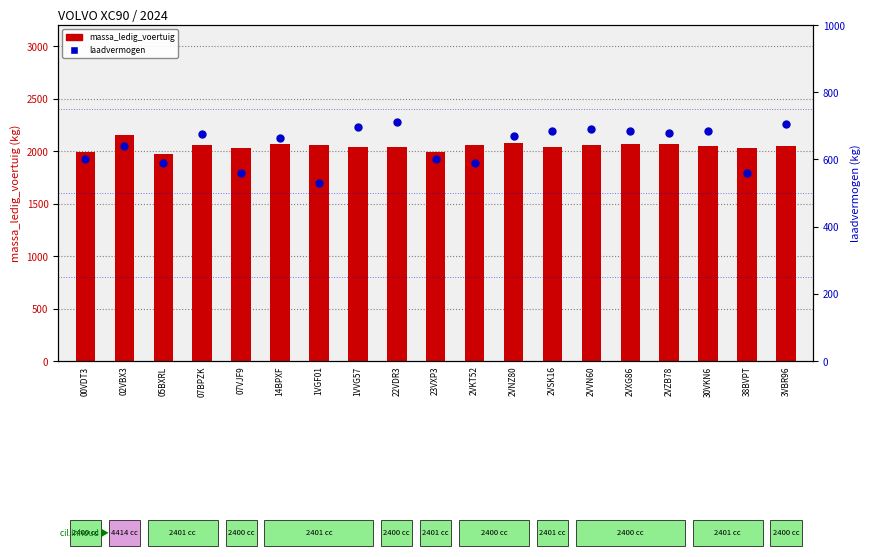

Which series has the largest Y range (max minus min)?

massa_ledig_voertuig